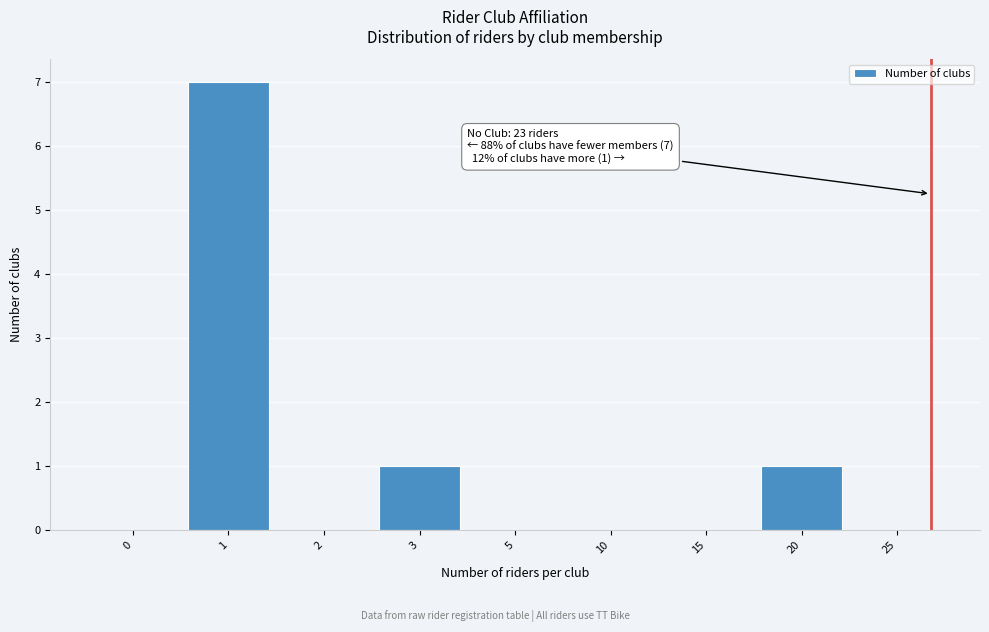

Reading left to right, transcribe all the data shown in this chart.

0=0	1=7	2=0	3=1	5=0	10=0	15=0	20=1	25=0